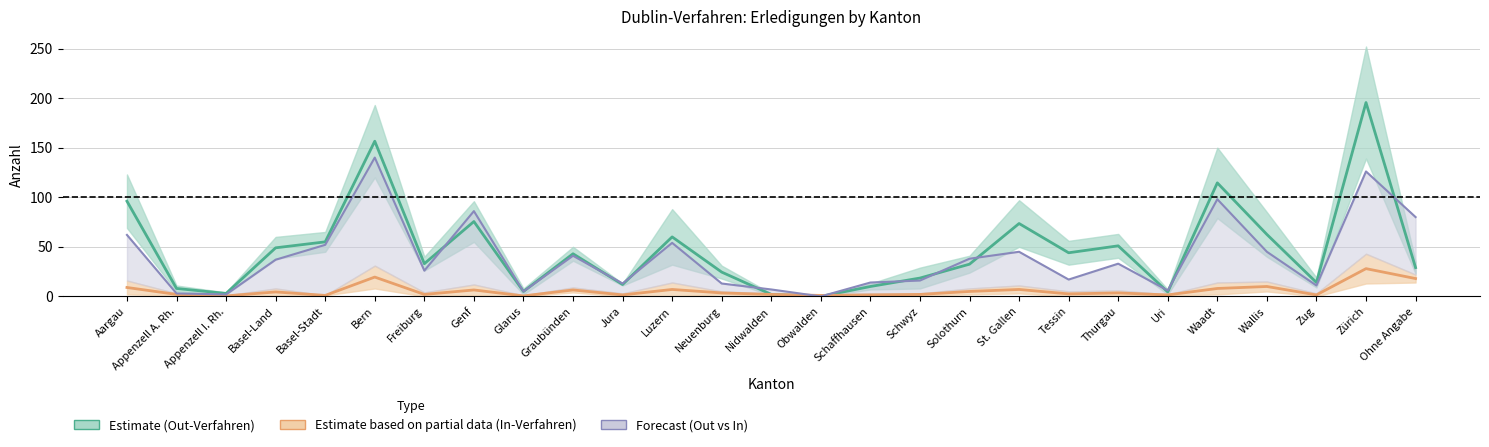

The value of Out-Verfahren (mid) at Bern is 156.5. True or false?

True